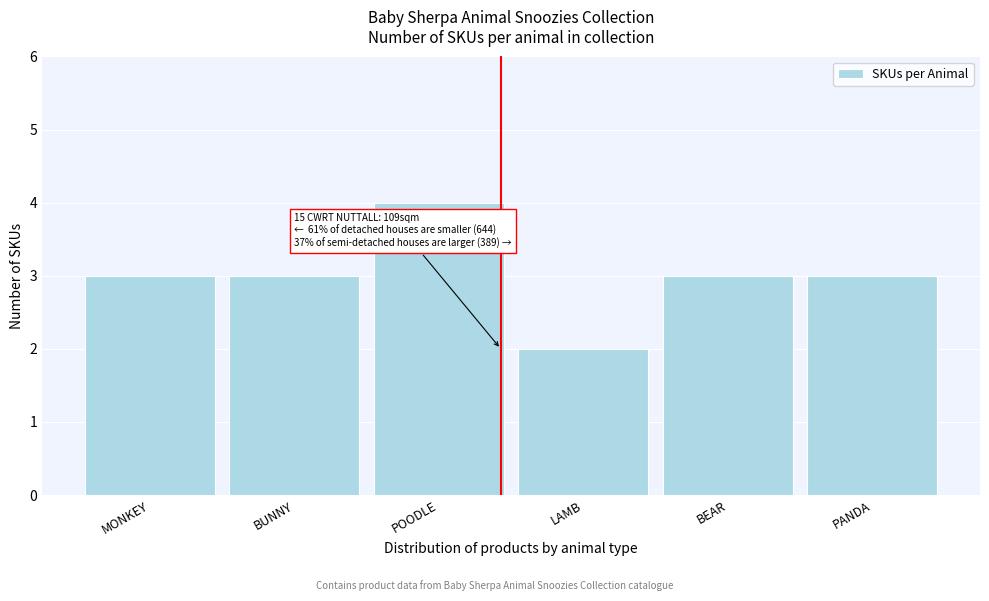

Reading left to right, transcribe all the data shown in this chart.

MONKEY=3	BUNNY=3	POODLE=4	LAMB=2	BEAR=3	PANDA=3